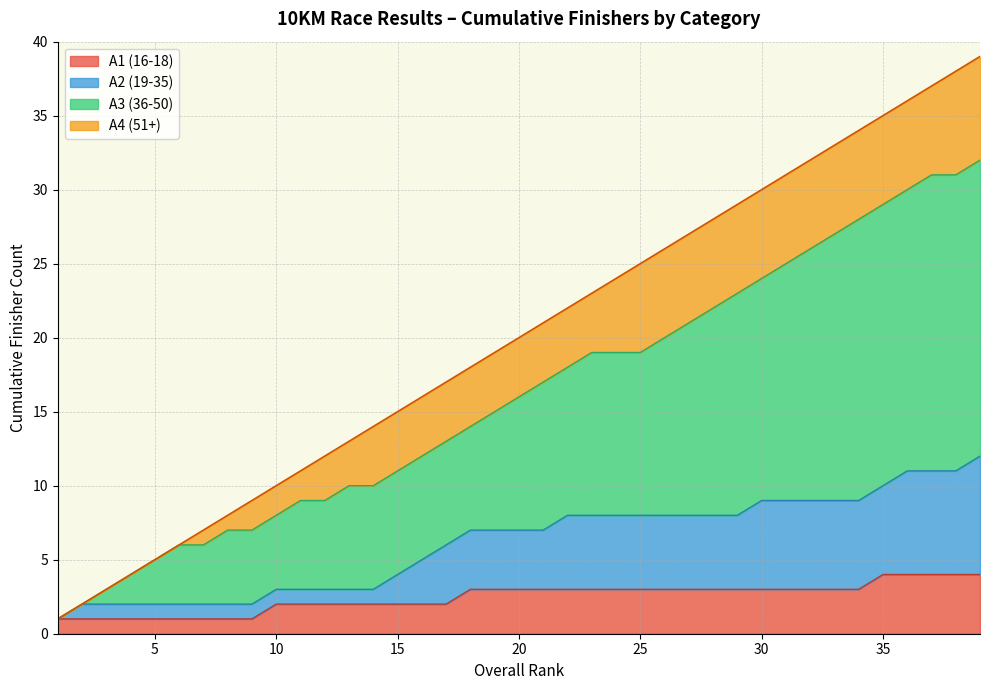

Does the chart have visible grid lines?

Yes